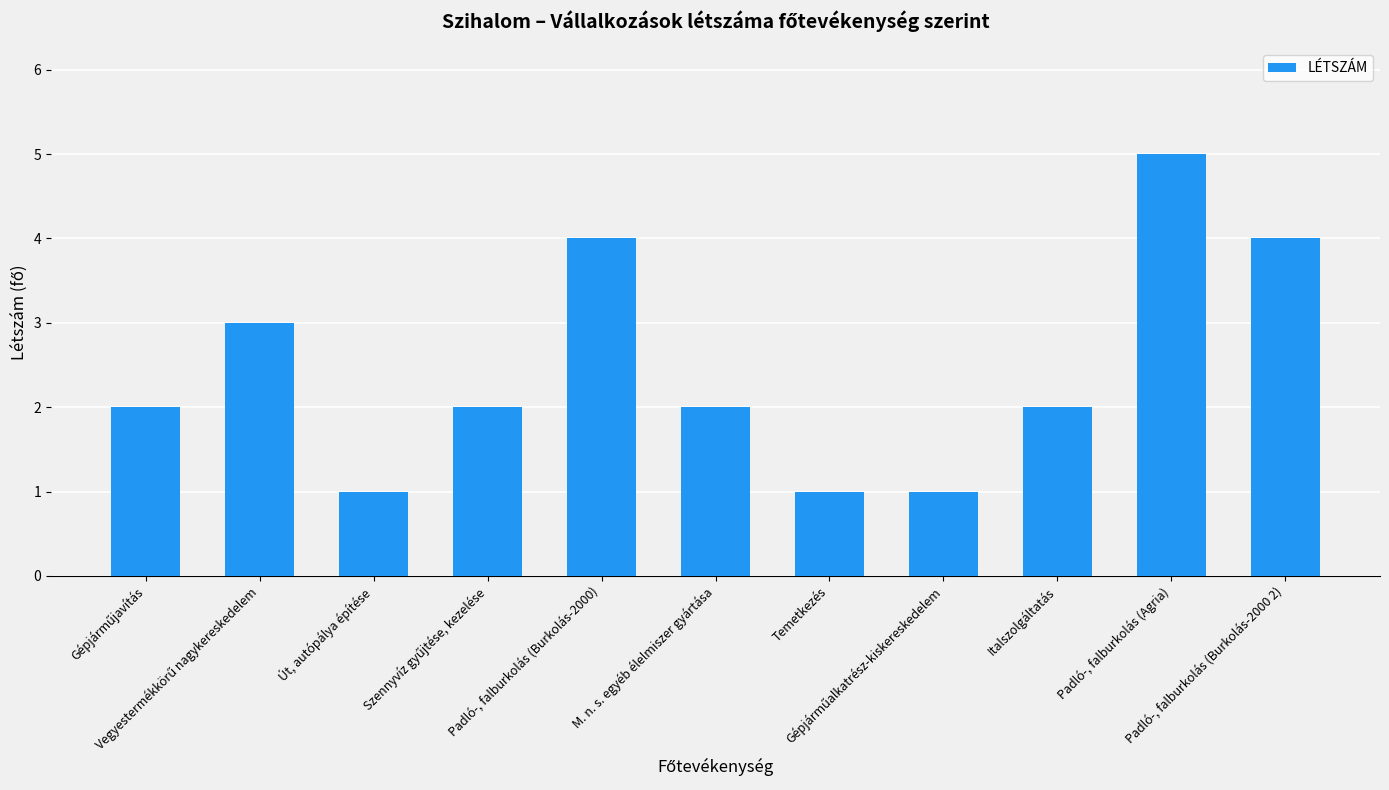

How many distinct data groups are displayed?

1